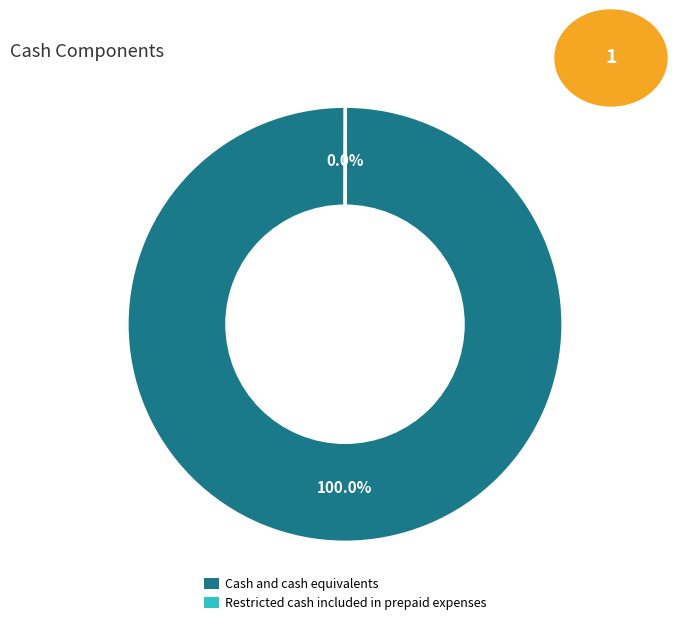

Is there a majority slice in this chart?

Yes